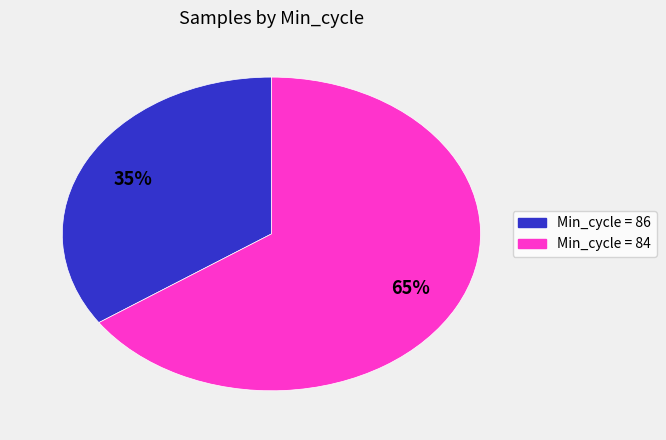

Does any single category account for the majority?

Yes